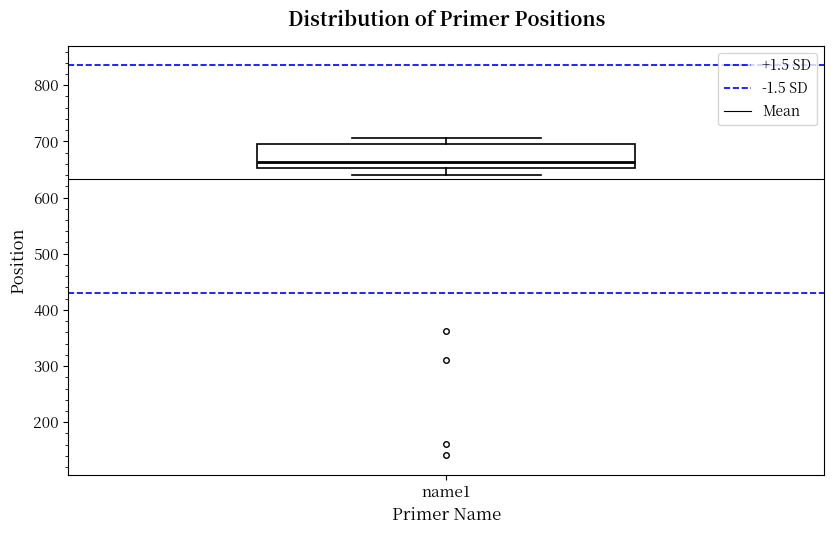

Transcribe this box plot: give where the median line is, the range the box spans, and where the two whiskers end, as read against the y-axis. The values are not printed on the chart, so give them approximately, as read against the axis.

median 660, box 650 to 700, whiskers 640 to 710